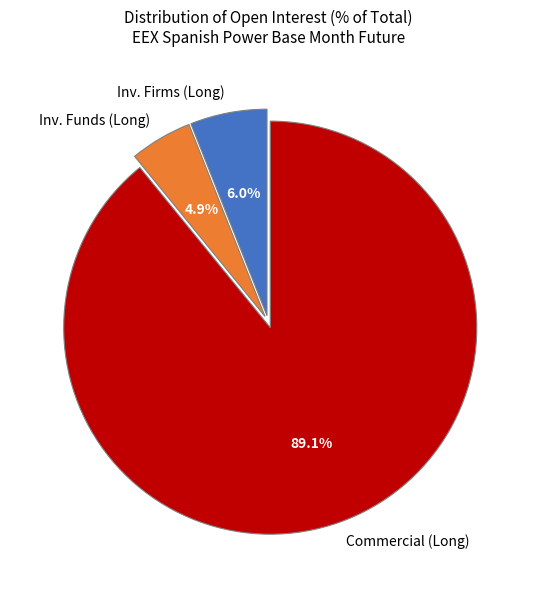

What is the smallest slice in the pie chart?

Inv. Funds (Long)